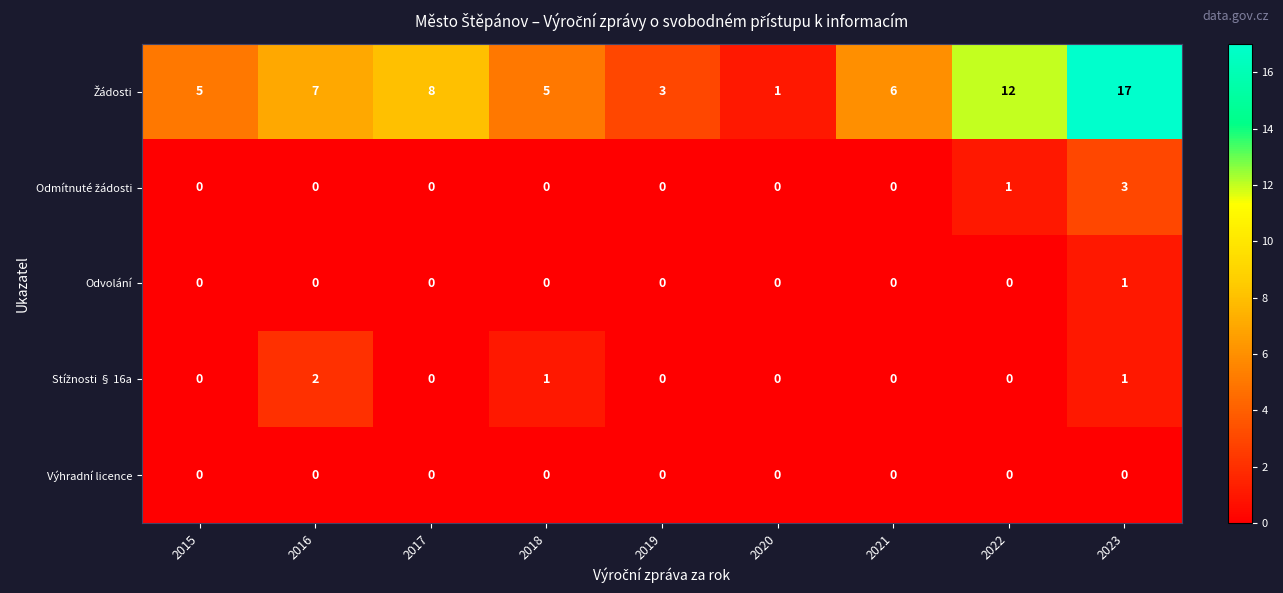

The Výhradní licence series shows 0 at 2017. True or false?

True